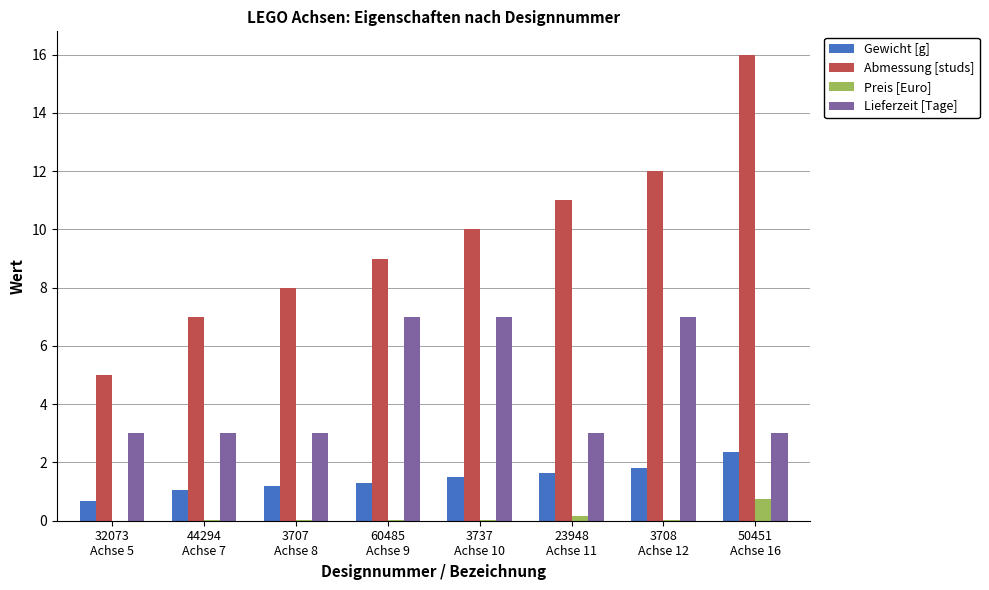

What is the sum of the Gewicht [g] values at 23948
Achse 11 and 50451
Achse 16?

4.0